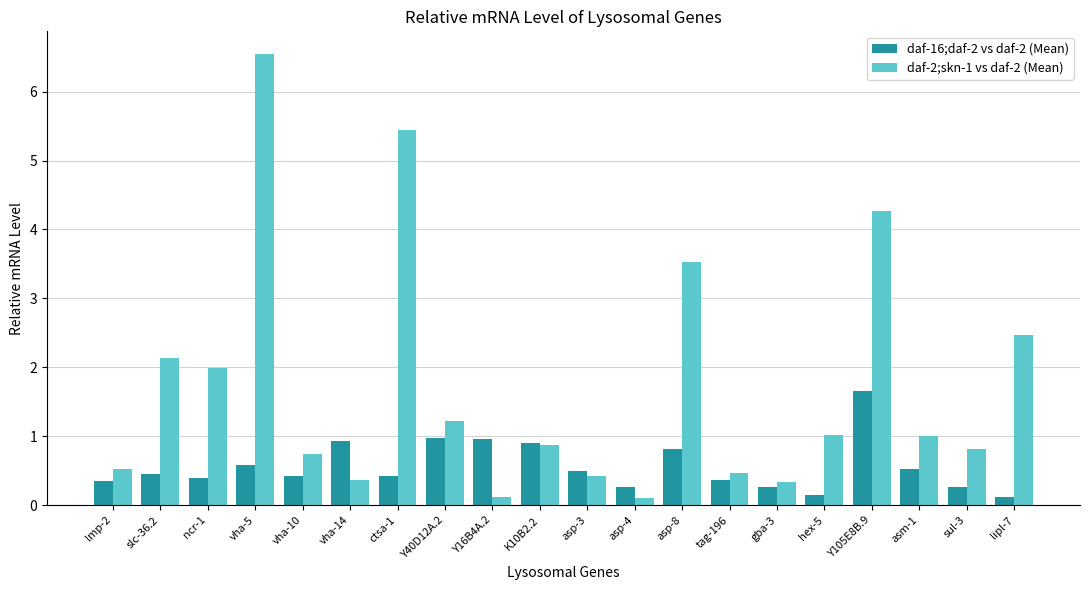

How many data points does each series have?

20